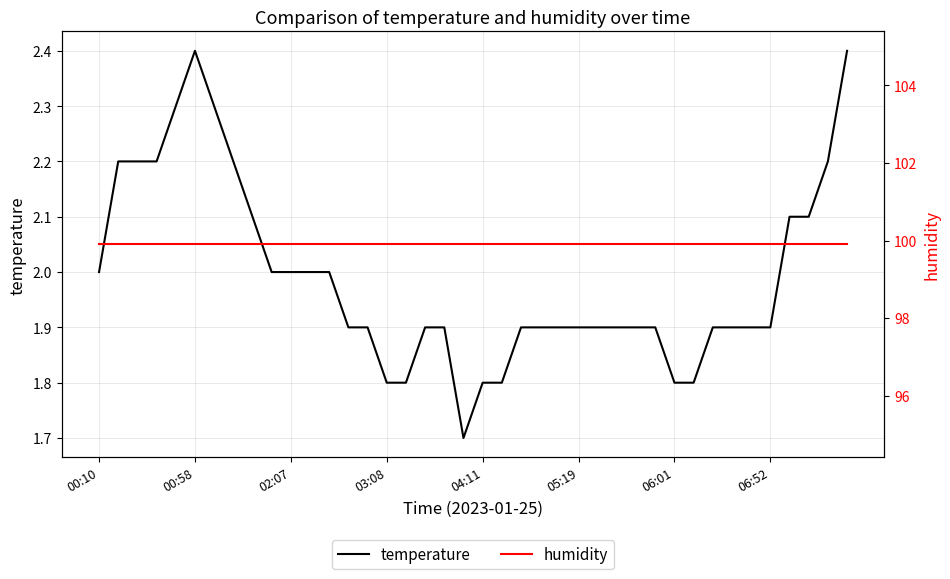

True or false: temperature has a value of 3.7 at 36.

False